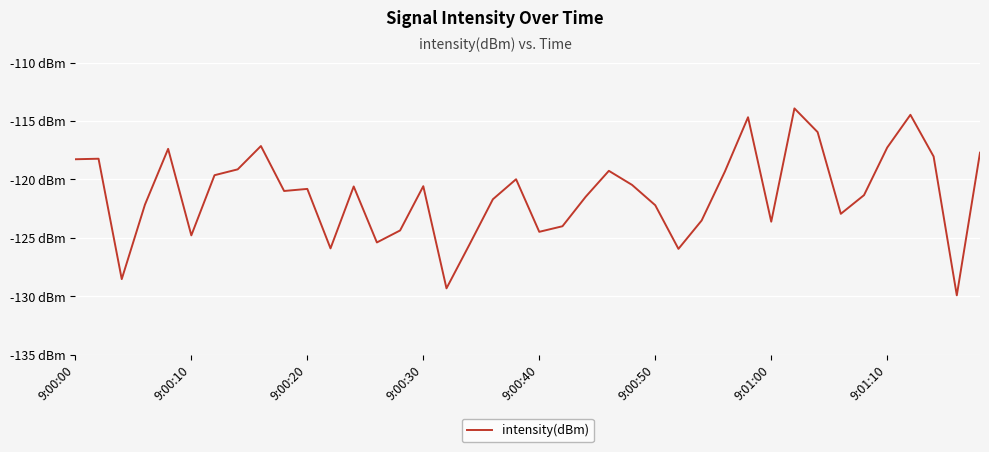

Does the chart have visible grid lines?

Yes